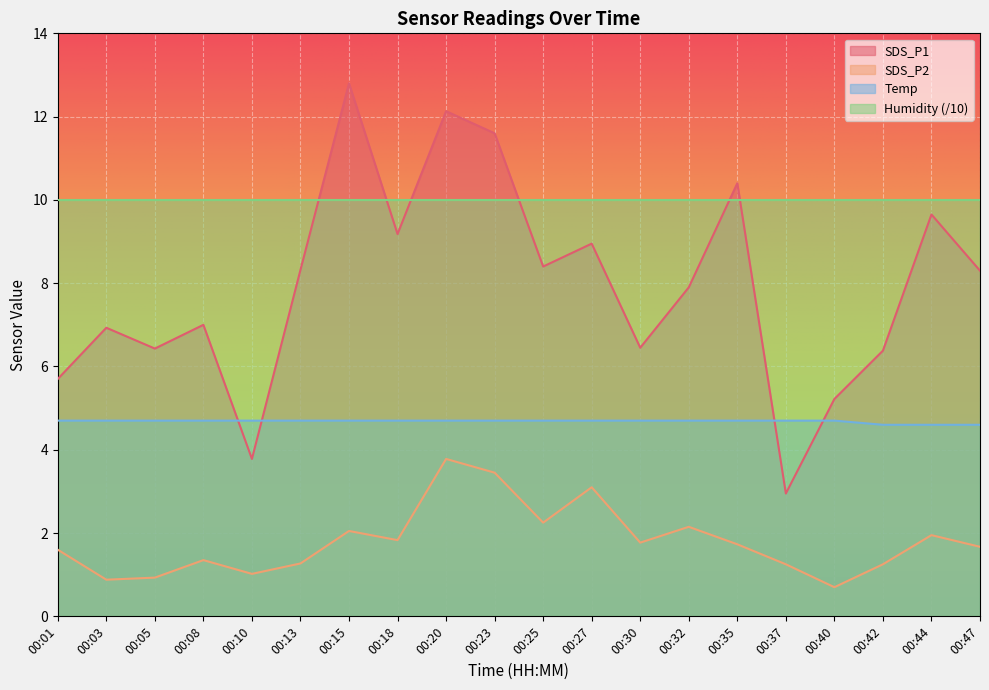

At how many categories does at least one series exceed 3?

20